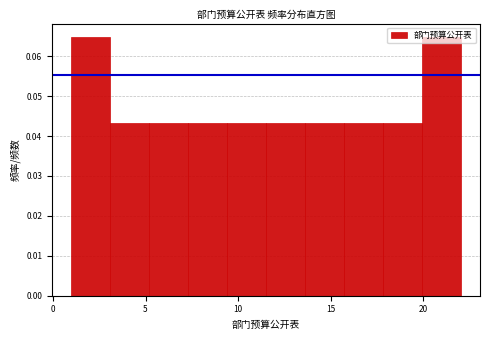

Reading left to right, transcribe this chart: for each bar, give the range it covers on the x-axis and its height. Neither the bar edges nor the heights are printed on the chart, so give them approximately, as read against the axes.

1.0 to 3.1: 0.065
3.1 to 5.2: 0.043
5.2 to 7.3: 0.043
7.3 to 9.4: 0.043
9.4 to 11.5: 0.043
11.5 to 13.6: 0.043
13.6 to 15.7: 0.043
15.7 to 17.8: 0.043
17.8 to 19.9: 0.043
19.9 to 22.0: 0.065